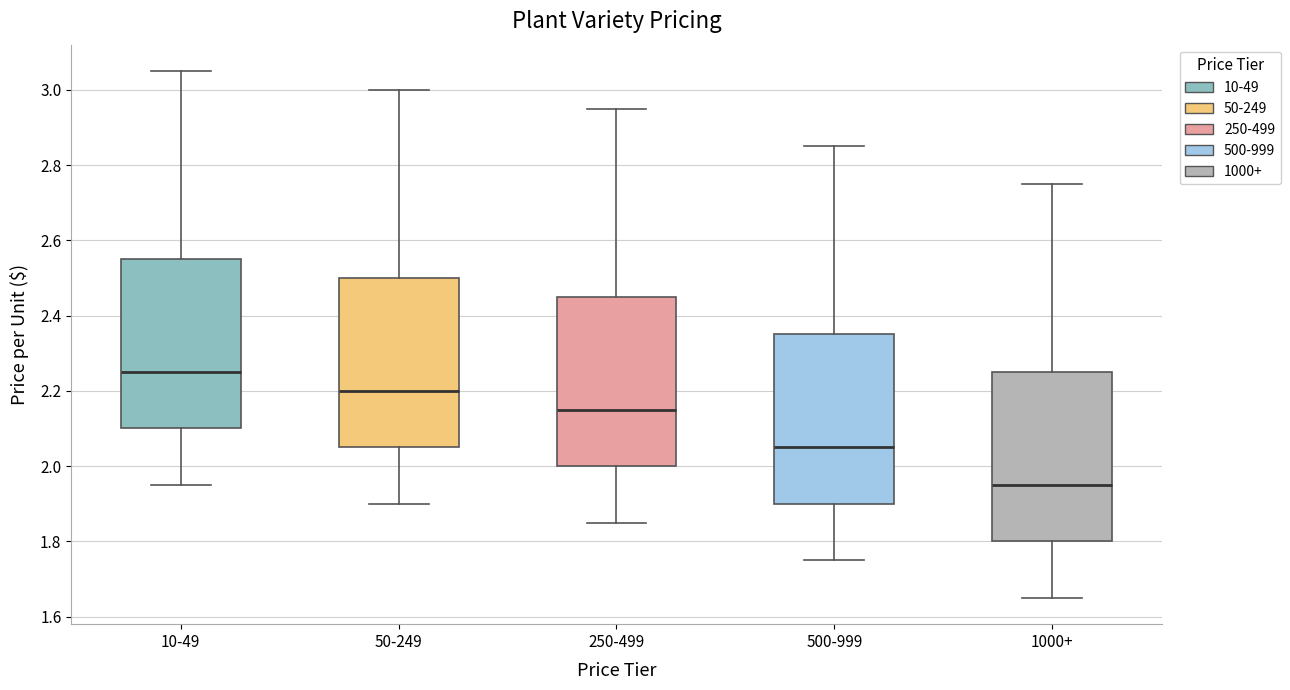

Reading left to right, read every box against the y-axis: the position of its median line, the range the box covers, and the ends of its whiskers. The values are not printed on the chart, so give them approximately, as read against the axis.

10-49: median 2.26, box 2.10 to 2.56, whiskers 1.96 to 3.06
50-249: median 2.20, box 2.06 to 2.50, whiskers 1.90 to 3.00
250-499: median 2.16, box 2.00 to 2.46, whiskers 1.86 to 2.96
500-999: median 2.06, box 1.90 to 2.36, whiskers 1.76 to 2.86
1000+: median 1.96, box 1.80 to 2.26, whiskers 1.66 to 2.76